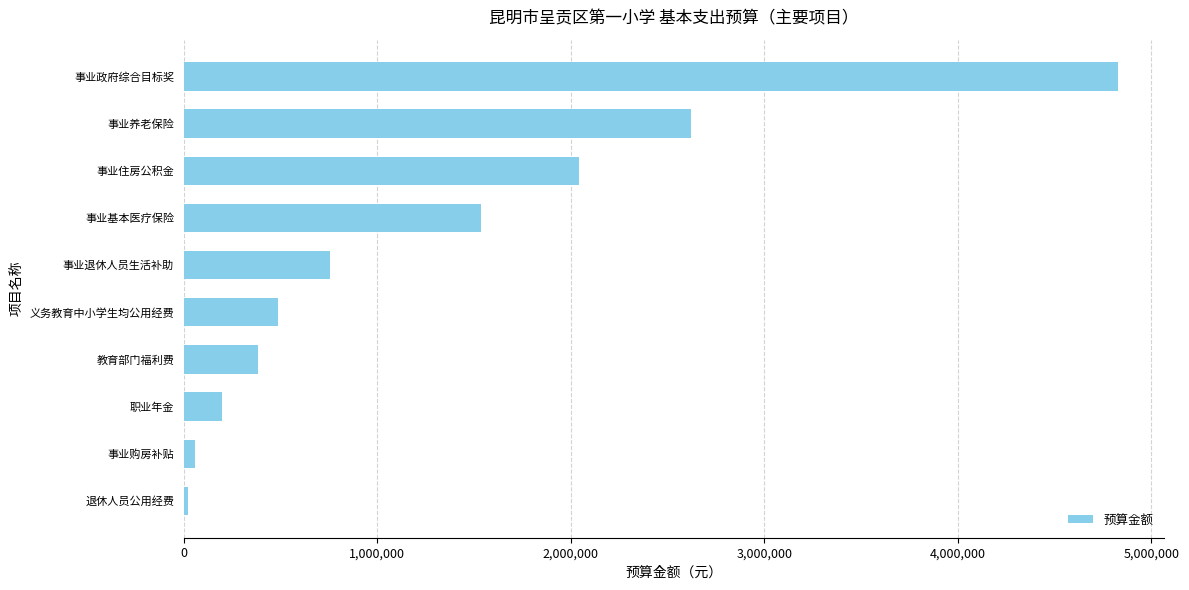

Reading top to bottom, what are all the values shown in this chart?

4826000	2621280	2044004	1533779	754800	485211	381000	197932	55440	22200